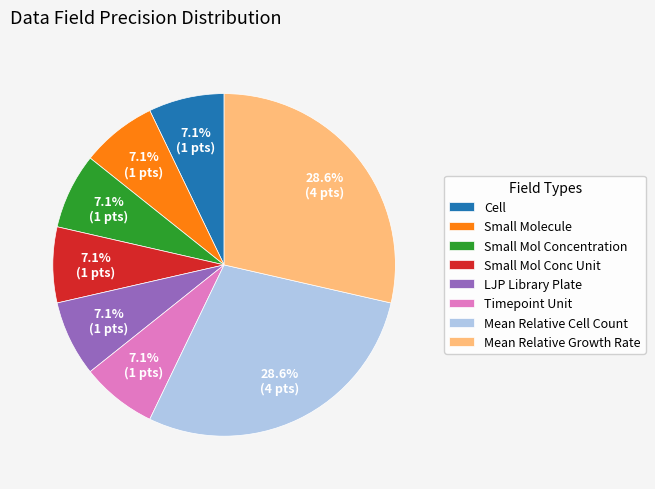

Does any single category account for the majority?

No